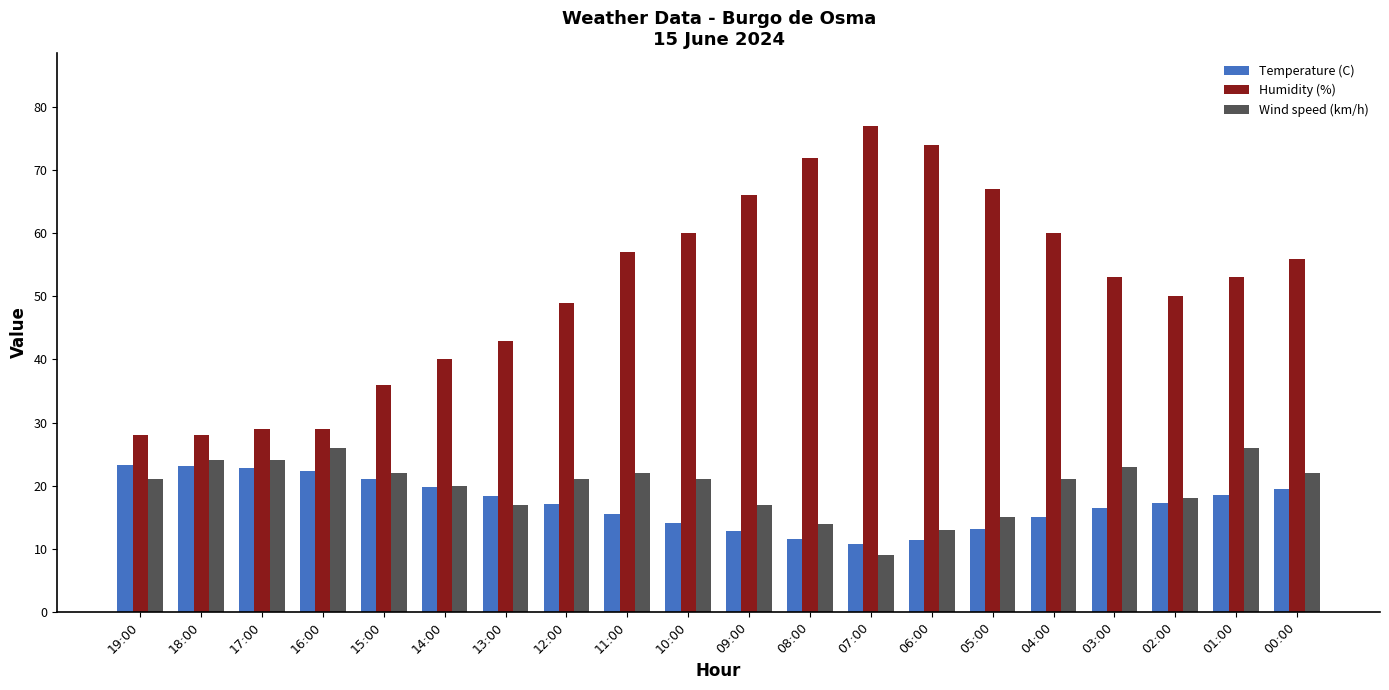

At how many categories does at least one series exceed 59?

7